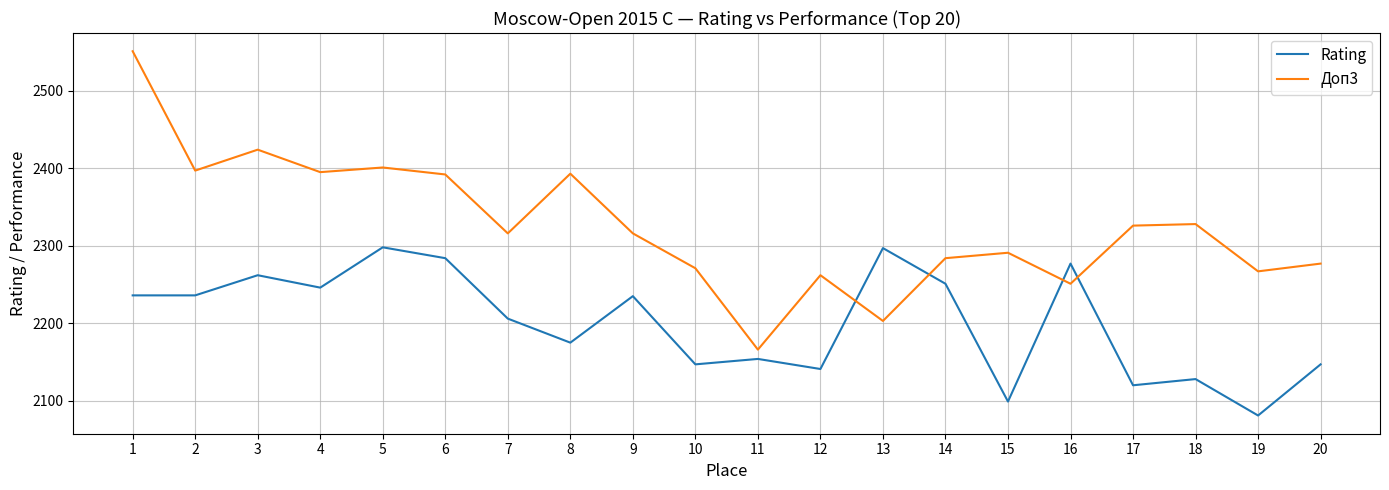

Which label corresponds to the largest value in the chart?

1